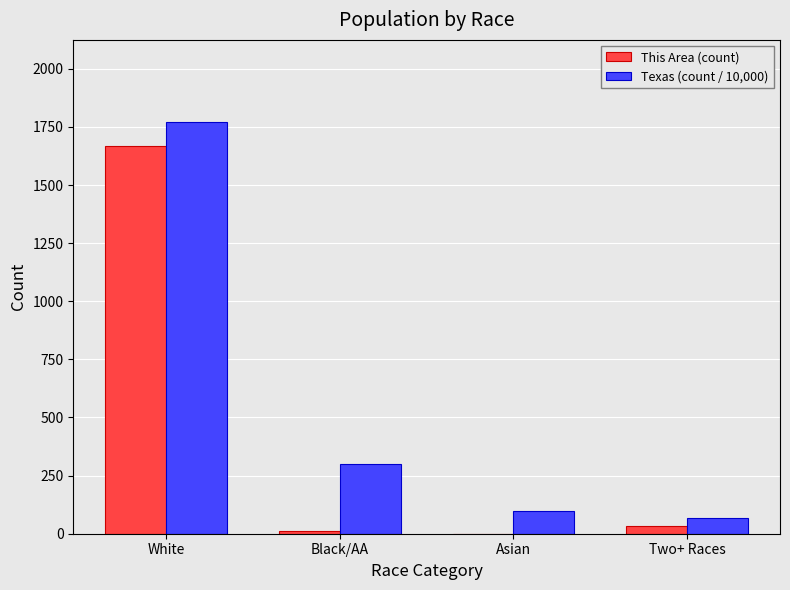

At which category is the sum across all series the highest?

White